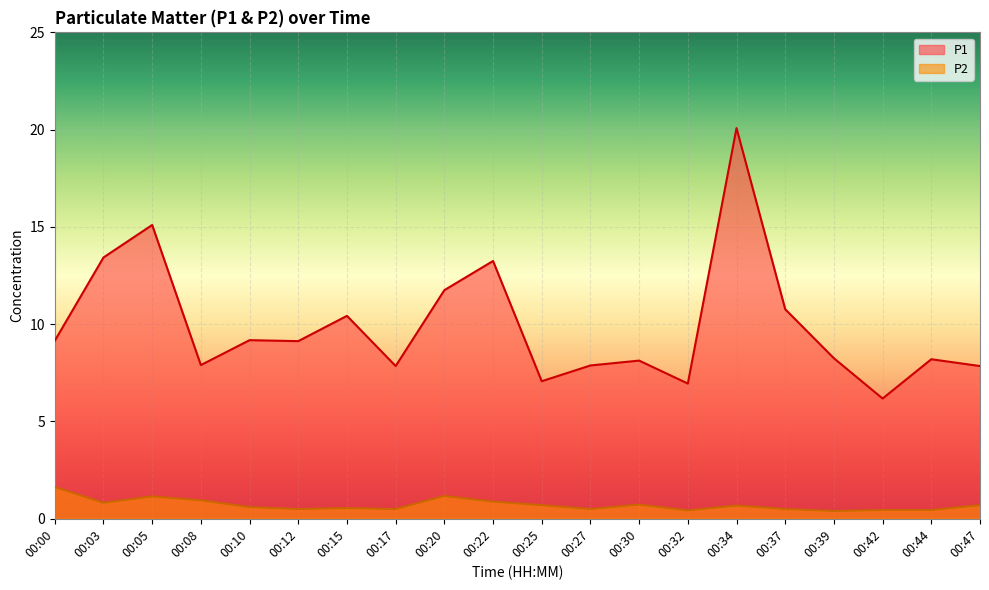

Read the P2 value at 00:20.

1.2